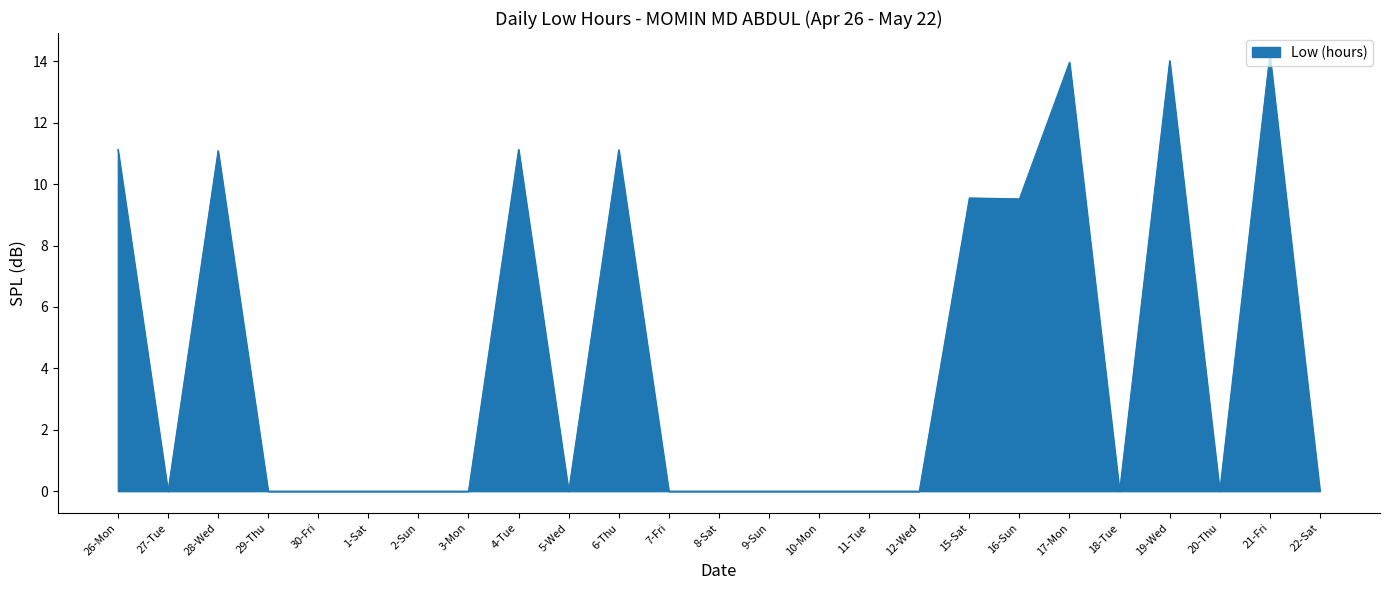

How many lines are shown in the chart?

1